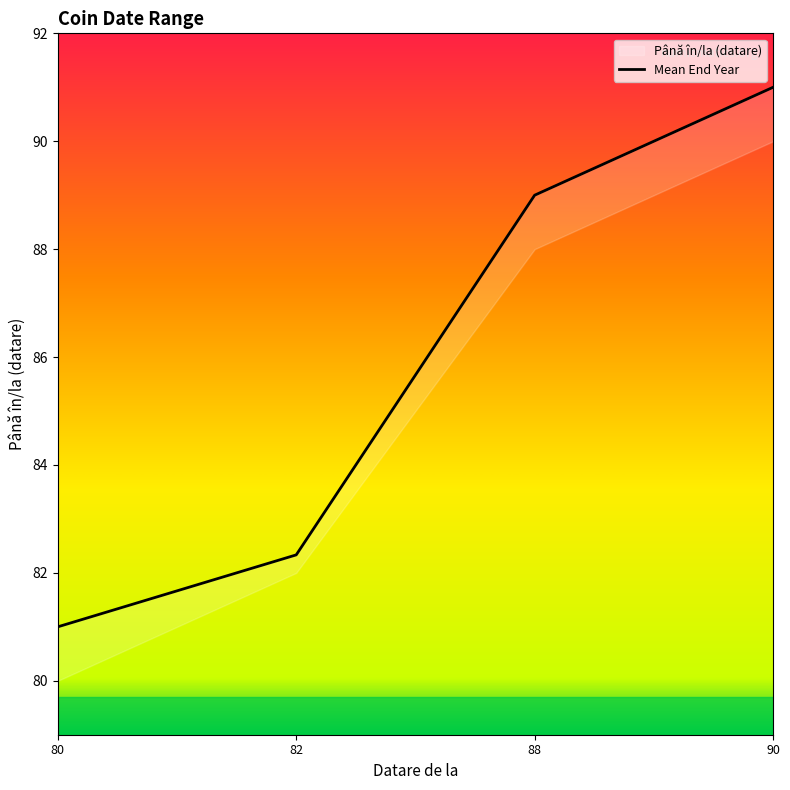

True or false: the data has more than 1 interior local peaks.

False